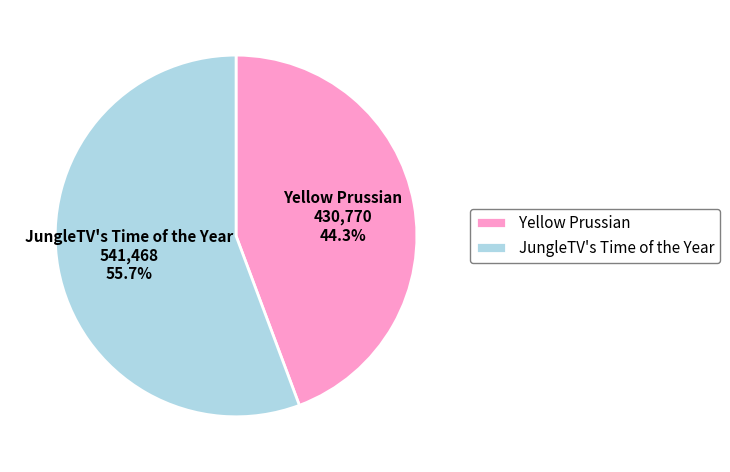

True or false: Yellow Prussian accounts for 44% of the total.

True